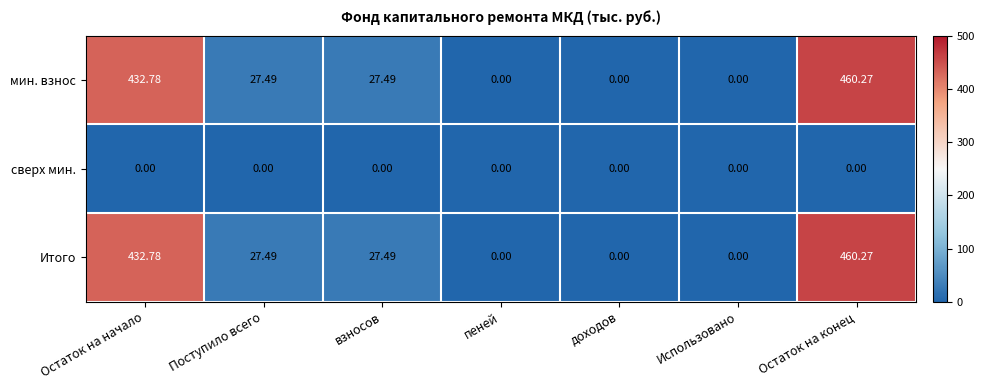

At which category is the sum across all series the highest?

Остаток на конец